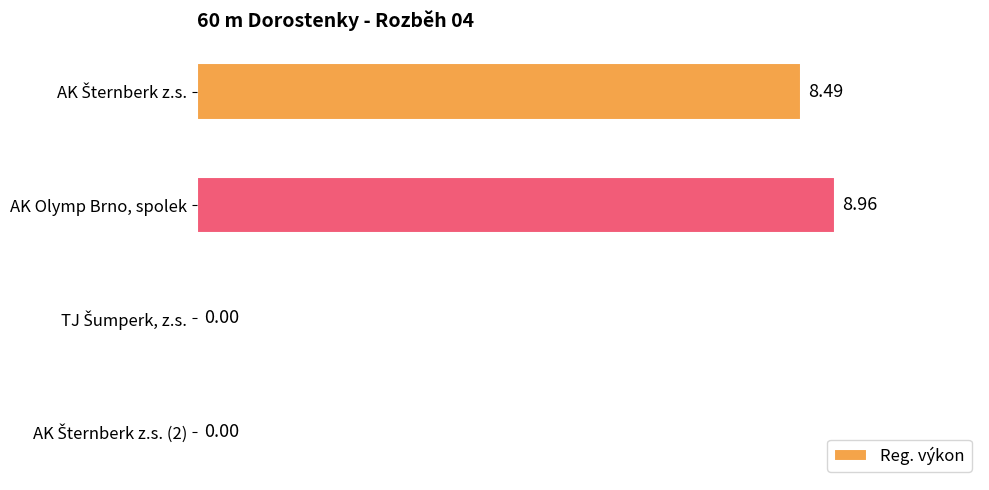

What is the sum of all values?

17.5